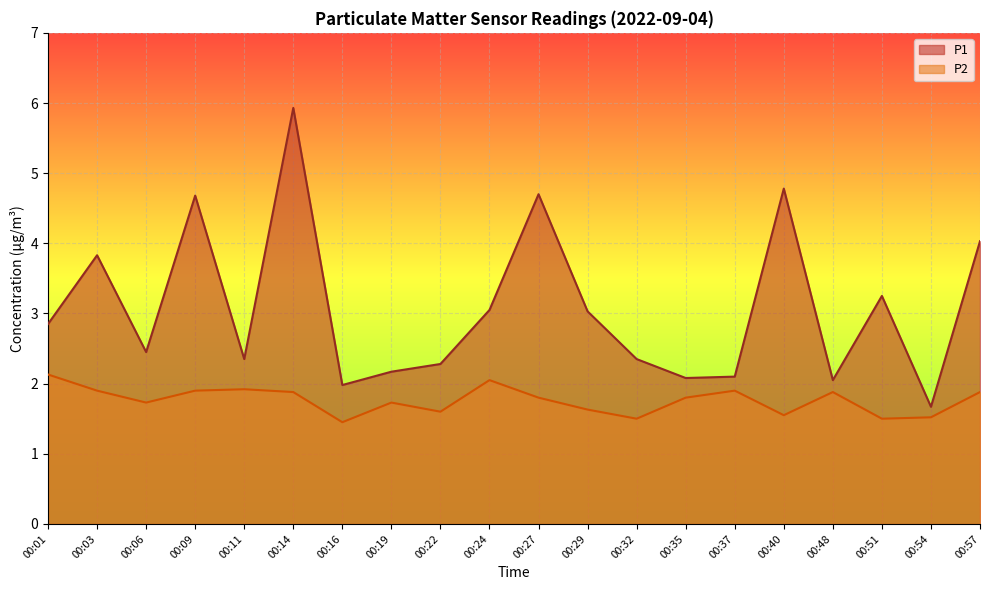

Is the value of P2 at 00:11 greater than the value of P1 at 00:29?

No